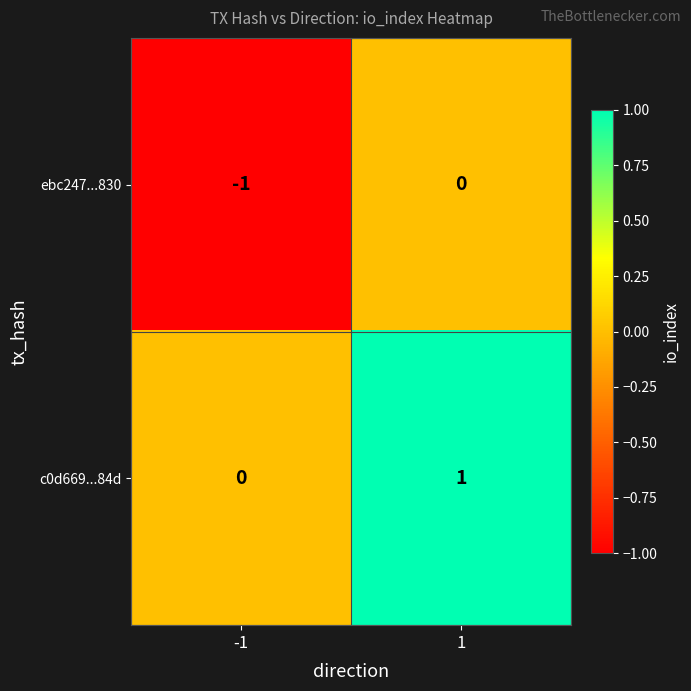

Rank the series at 1 from lowest to highest value.

ebc247...830, c0d669...84d